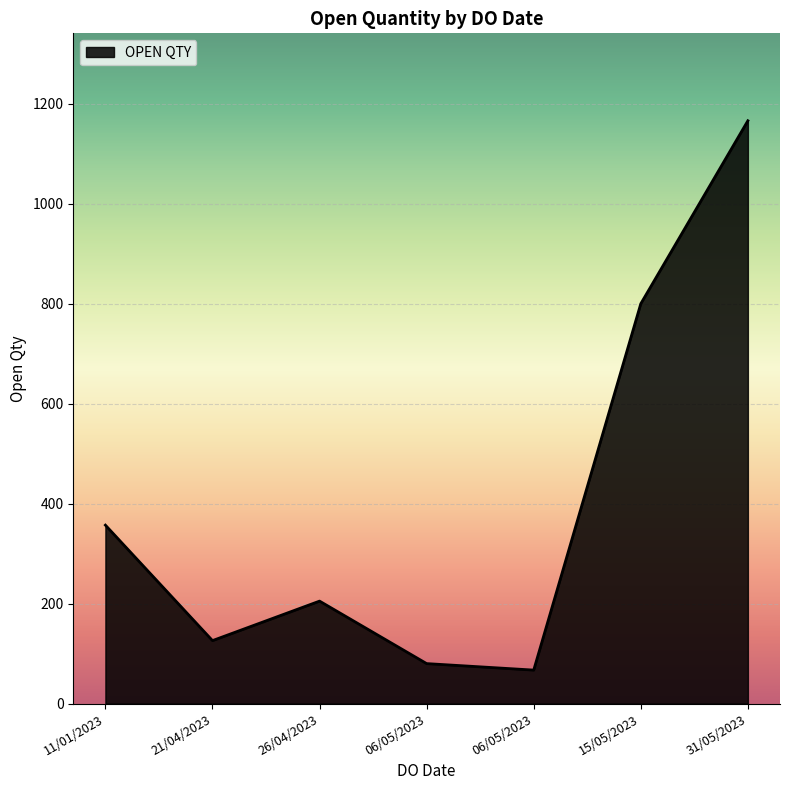

How many values are below 205?

3